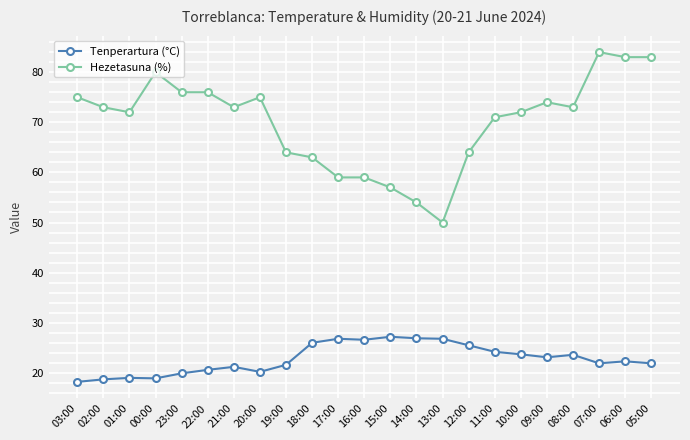

True or false: Hezetasuna (%) has more than 0 interior local peaks.

True